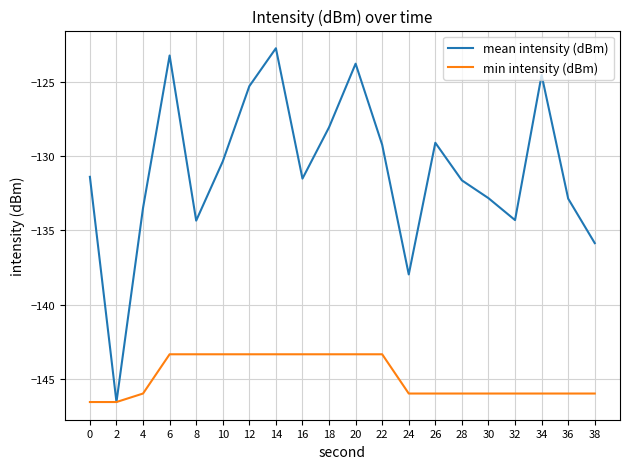

True or false: mean intensity (dBm) has a value of -74.9 at 14.

False